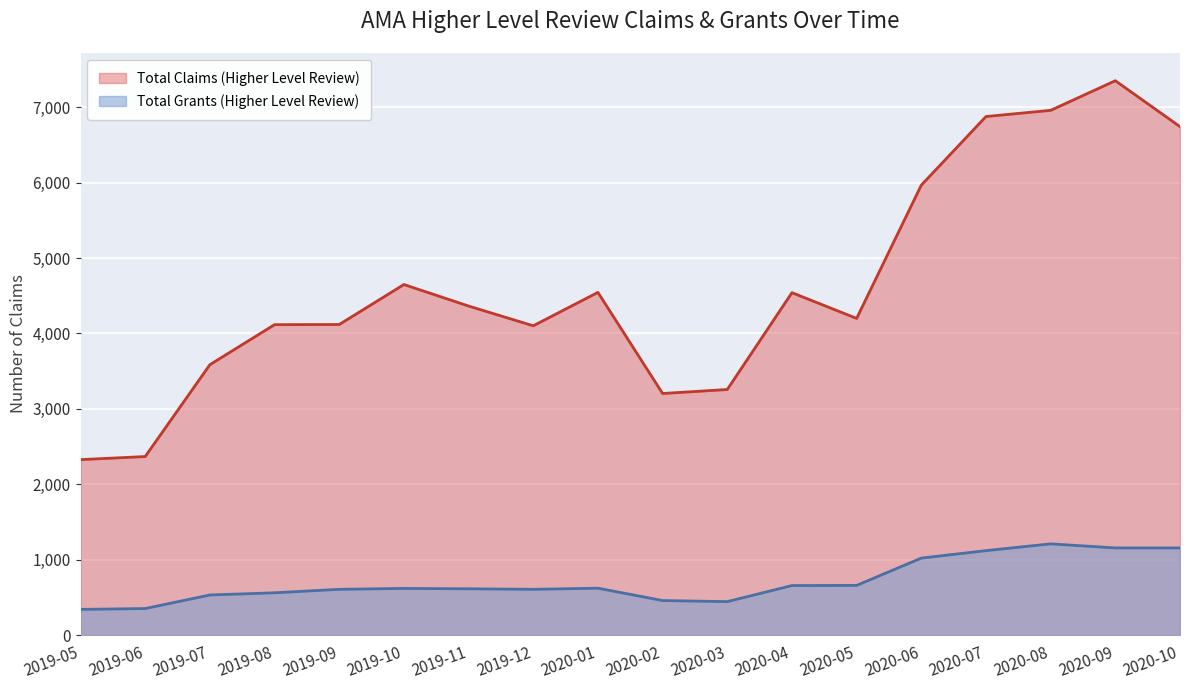

What is the difference between the second highest and second lowest values in the Total Grants (Higher Level Review) series?

804